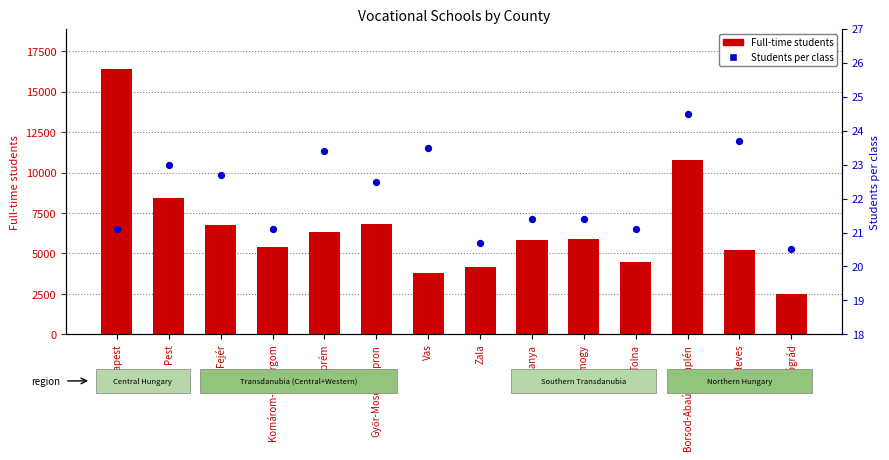

Is the value of Students per class at Pest greater than the value of Full-time students at Tolna?

No